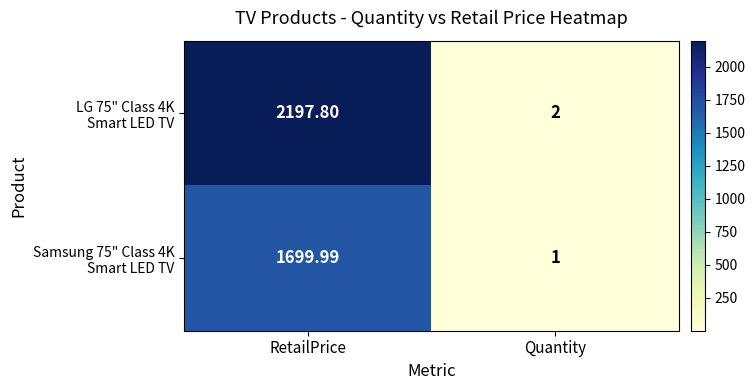

Count the number of categories in the chart.

2